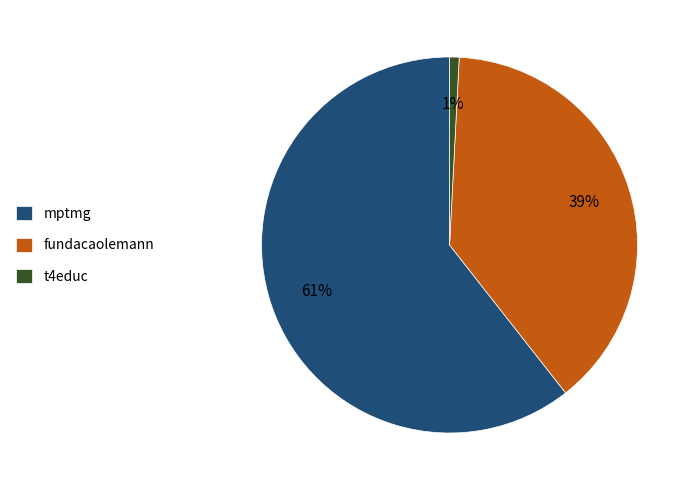

To the nearest percent, what is the average slice percentage?

33%